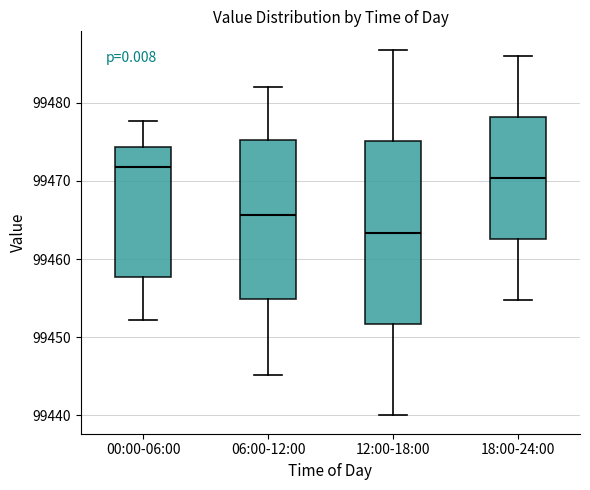

Comparing the boxes themselves (not the whiskers), which one is the tallest?

12:00-18:00